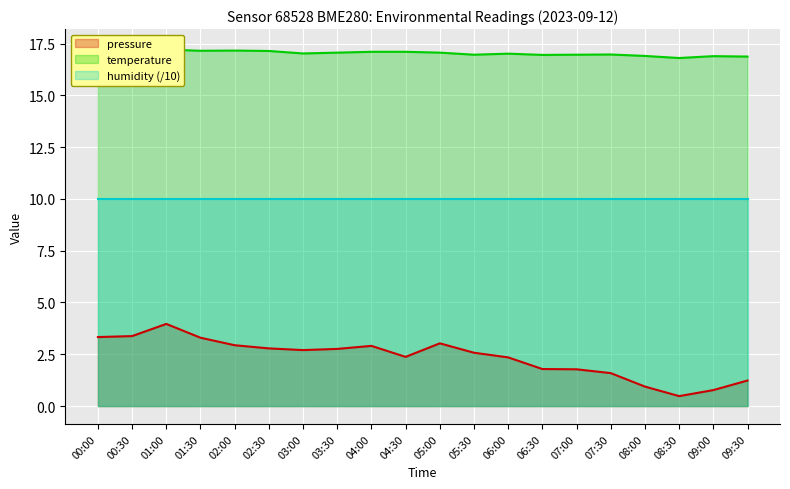

True or false: pressure and temperature intersect in this chart.

False